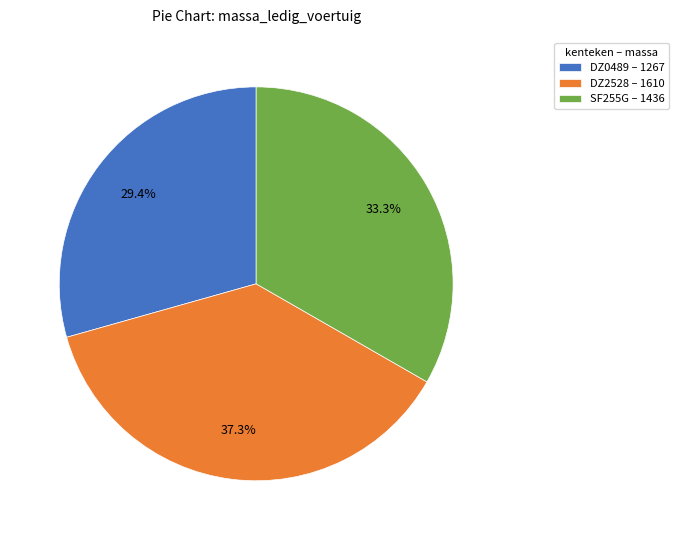

What is the smallest slice in the pie chart?

DZ0489